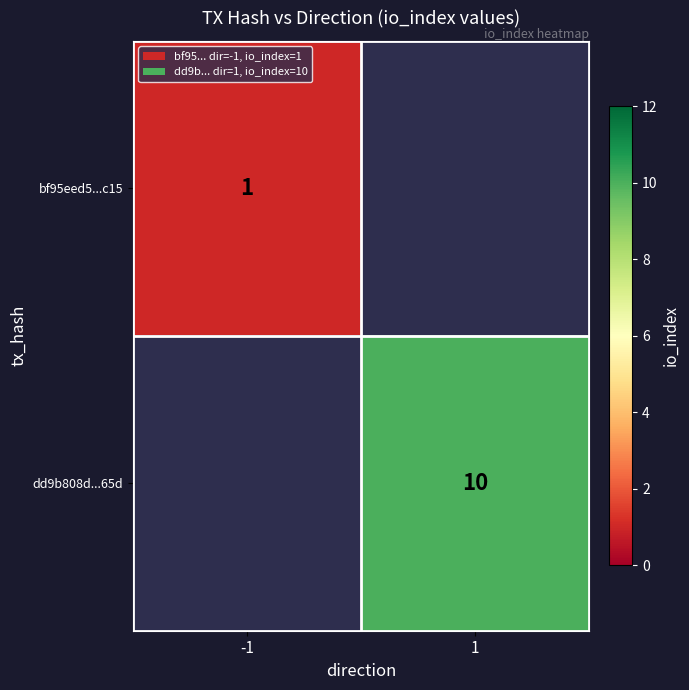

Is the value of dd9b808d...65d at 1 greater than the value of bf95eed5...c15 at -1?

Yes